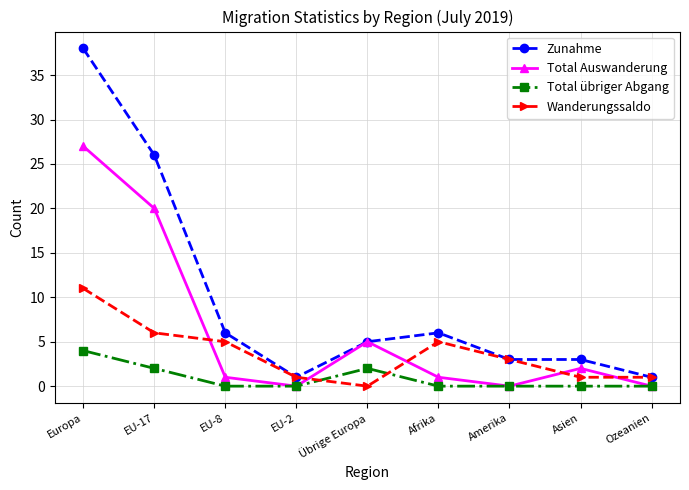

What are all the series names shown in the legend?

Zunahme, Total Auswanderung, Total übriger Abgang, Wanderungssaldo